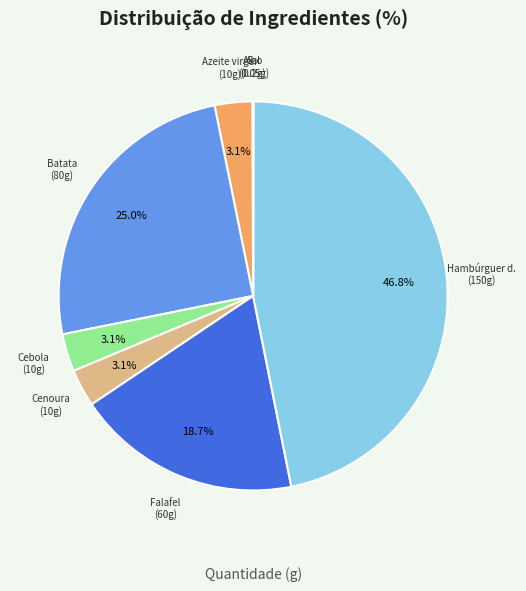

Does any single category account for the majority?

No